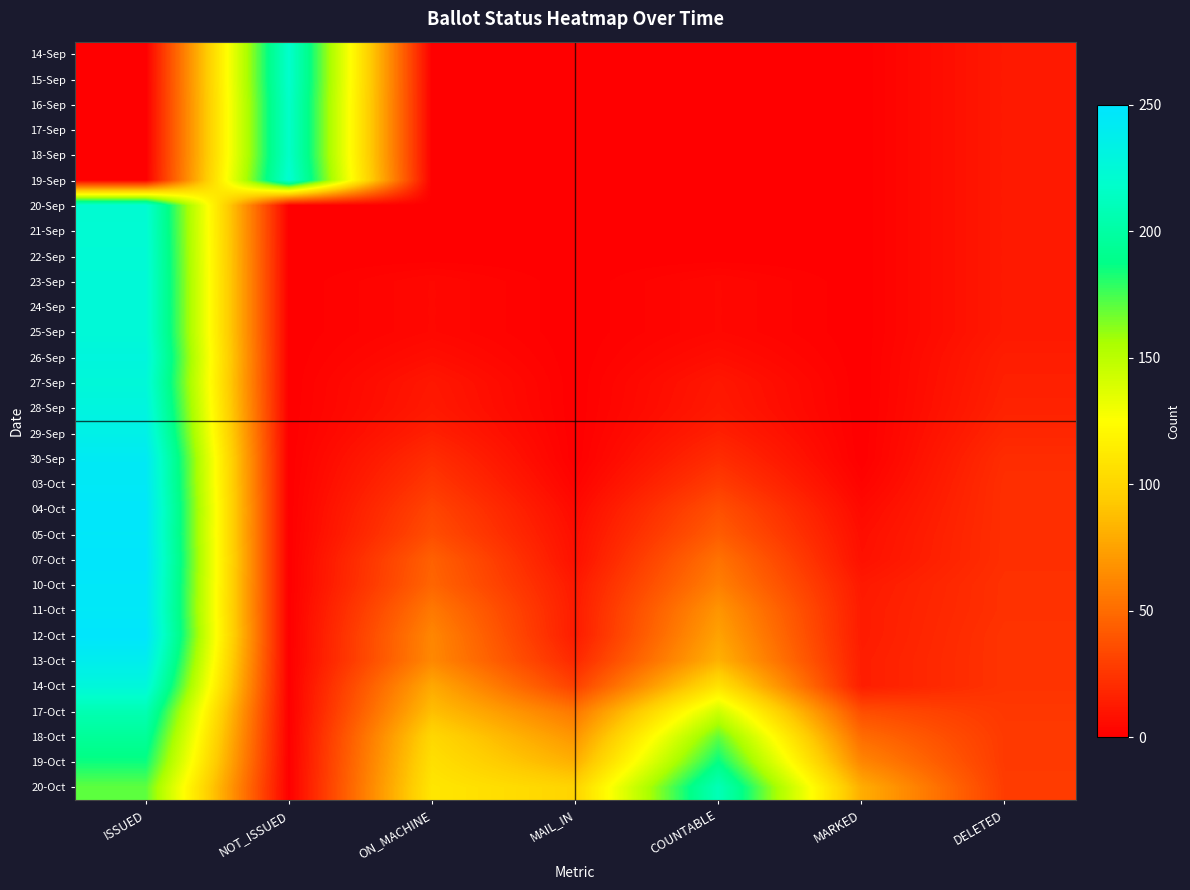

Reading right to left, list all the values displayed in this chart.

14-Sep: DELETED=12	MARKED=0	COUNTABLE=0	MAIL_IN=0	ON_MACHINE=0	NOT_ISSUED=219	ISSUED=0
15-Sep: DELETED=12	MARKED=0	COUNTABLE=0	MAIL_IN=0	ON_MACHINE=0	NOT_ISSUED=219	ISSUED=0
16-Sep: DELETED=12	MARKED=0	COUNTABLE=0	MAIL_IN=0	ON_MACHINE=0	NOT_ISSUED=217	ISSUED=0
17-Sep: DELETED=12	MARKED=0	COUNTABLE=0	MAIL_IN=0	ON_MACHINE=0	NOT_ISSUED=217	ISSUED=0
18-Sep: DELETED=12	MARKED=0	COUNTABLE=0	MAIL_IN=0	ON_MACHINE=0	NOT_ISSUED=217	ISSUED=0
19-Sep: DELETED=12	MARKED=0	COUNTABLE=0	MAIL_IN=0	ON_MACHINE=0	NOT_ISSUED=222	ISSUED=0
20-Sep: DELETED=12	MARKED=0	COUNTABLE=0	MAIL_IN=0	ON_MACHINE=0	NOT_ISSUED=0	ISSUED=222
21-Sep: DELETED=12	MARKED=0	COUNTABLE=0	MAIL_IN=0	ON_MACHINE=0	NOT_ISSUED=0	ISSUED=223
22-Sep: DELETED=12	MARKED=0	COUNTABLE=0	MAIL_IN=0	ON_MACHINE=0	NOT_ISSUED=0	ISSUED=224
23-Sep: DELETED=12	MARKED=0	COUNTABLE=4	MAIL_IN=0	ON_MACHINE=4	NOT_ISSUED=0	ISSUED=225
24-Sep: DELETED=12	MARKED=0	COUNTABLE=4	MAIL_IN=0	ON_MACHINE=4	NOT_ISSUED=0	ISSUED=225
25-Sep: DELETED=12	MARKED=0	COUNTABLE=4	MAIL_IN=0	ON_MACHINE=4	NOT_ISSUED=0	ISSUED=225
26-Sep: DELETED=14	MARKED=0	COUNTABLE=7	MAIL_IN=0	ON_MACHINE=7	NOT_ISSUED=0	ISSUED=229
27-Sep: DELETED=15	MARKED=0	COUNTABLE=11	MAIL_IN=0	ON_MACHINE=11	NOT_ISSUED=0	ISSUED=226
28-Sep: DELETED=16	MARKED=0	COUNTABLE=12	MAIL_IN=0	ON_MACHINE=12	NOT_ISSUED=0	ISSUED=230
29-Sep: DELETED=18	MARKED=0	COUNTABLE=15	MAIL_IN=0	ON_MACHINE=15	NOT_ISSUED=0	ISSUED=235
30-Sep: DELETED=21	MARKED=0	COUNTABLE=21	MAIL_IN=0	ON_MACHINE=21	NOT_ISSUED=0	ISSUED=243
03-Oct: DELETED=22	MARKED=2	COUNTABLE=28	MAIL_IN=2	ON_MACHINE=26	NOT_ISSUED=0	ISSUED=244
04-Oct: DELETED=22	MARKED=5	COUNTABLE=37	MAIL_IN=5	ON_MACHINE=32	NOT_ISSUED=0	ISSUED=247
05-Oct: DELETED=22	MARKED=7	COUNTABLE=43	MAIL_IN=7	ON_MACHINE=36	NOT_ISSUED=0	ISSUED=246
07-Oct: DELETED=22	MARKED=8	COUNTABLE=53	MAIL_IN=8	ON_MACHINE=45	NOT_ISSUED=0	ISSUED=248
10-Oct: DELETED=23	MARKED=12	COUNTABLE=59	MAIL_IN=12	ON_MACHINE=47	NOT_ISSUED=0	ISSUED=246
11-Oct: DELETED=23	MARKED=13	COUNTABLE=69	MAIL_IN=13	ON_MACHINE=56	NOT_ISSUED=0	ISSUED=245
12-Oct: DELETED=24	MARKED=13	COUNTABLE=75	MAIL_IN=13	ON_MACHINE=62	NOT_ISSUED=0	ISSUED=248
13-Oct: DELETED=24	MARKED=14	COUNTABLE=82	MAIL_IN=19	ON_MACHINE=63	NOT_ISSUED=0	ISSUED=239
14-Oct: DELETED=24	MARKED=14	COUNTABLE=108	MAIL_IN=30	ON_MACHINE=78	NOT_ISSUED=0	ISSUED=227
17-Oct: DELETED=26	MARKED=36	COUNTABLE=143	MAIL_IN=55	ON_MACHINE=88	NOT_ISSUED=0	ISSUED=207
18-Oct: DELETED=27	MARKED=50	COUNTABLE=170	MAIL_IN=69	ON_MACHINE=101	NOT_ISSUED=0	ISSUED=195
19-Oct: DELETED=27	MARKED=62	COUNTABLE=187	MAIL_IN=81	ON_MACHINE=106	NOT_ISSUED=0	ISSUED=185
20-Oct: DELETED=28	MARKED=80	COUNTABLE=209	MAIL_IN=99	ON_MACHINE=110	NOT_ISSUED=0	ISSUED=170